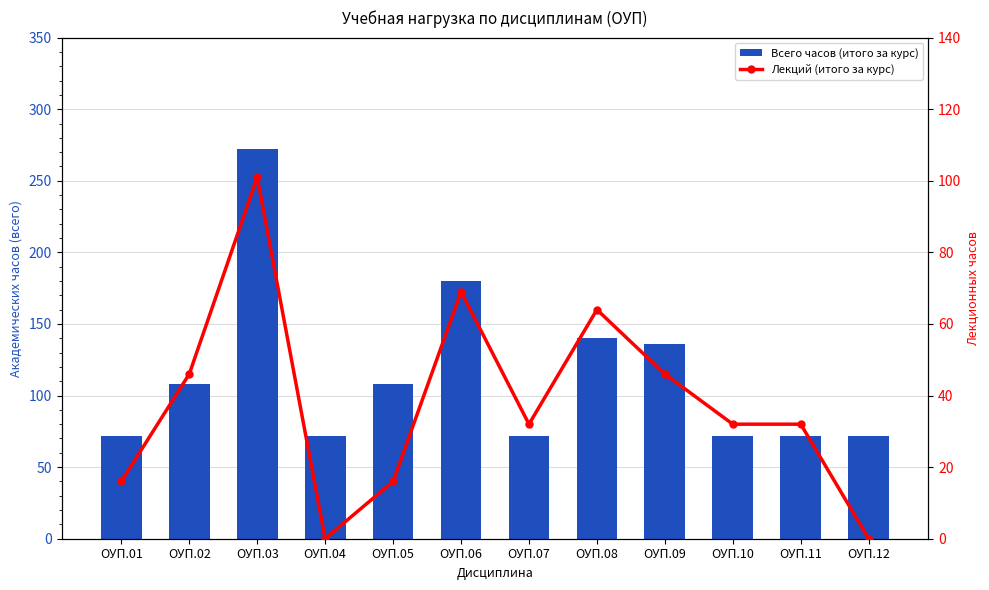

What is the value of the Всего часов (итого за курс) bar at the 9th from the left?

136